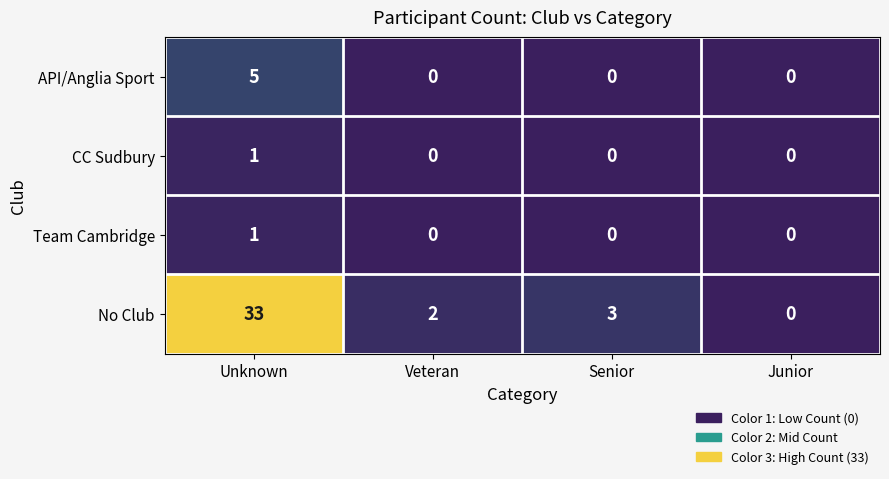

Between Unknown and Veteran, which series saw the biggest shift?

No Club